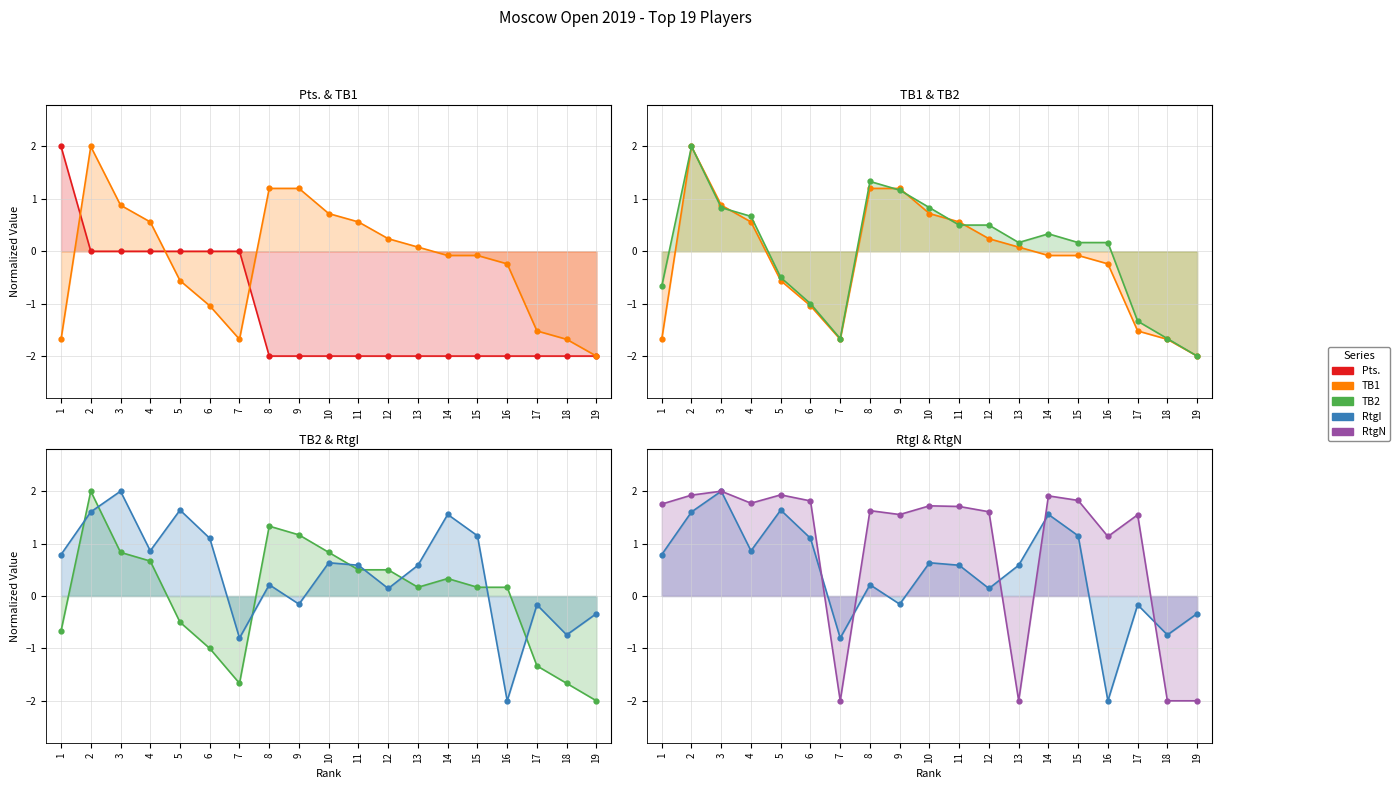

At how many categories does at least one series exceed 0?

16